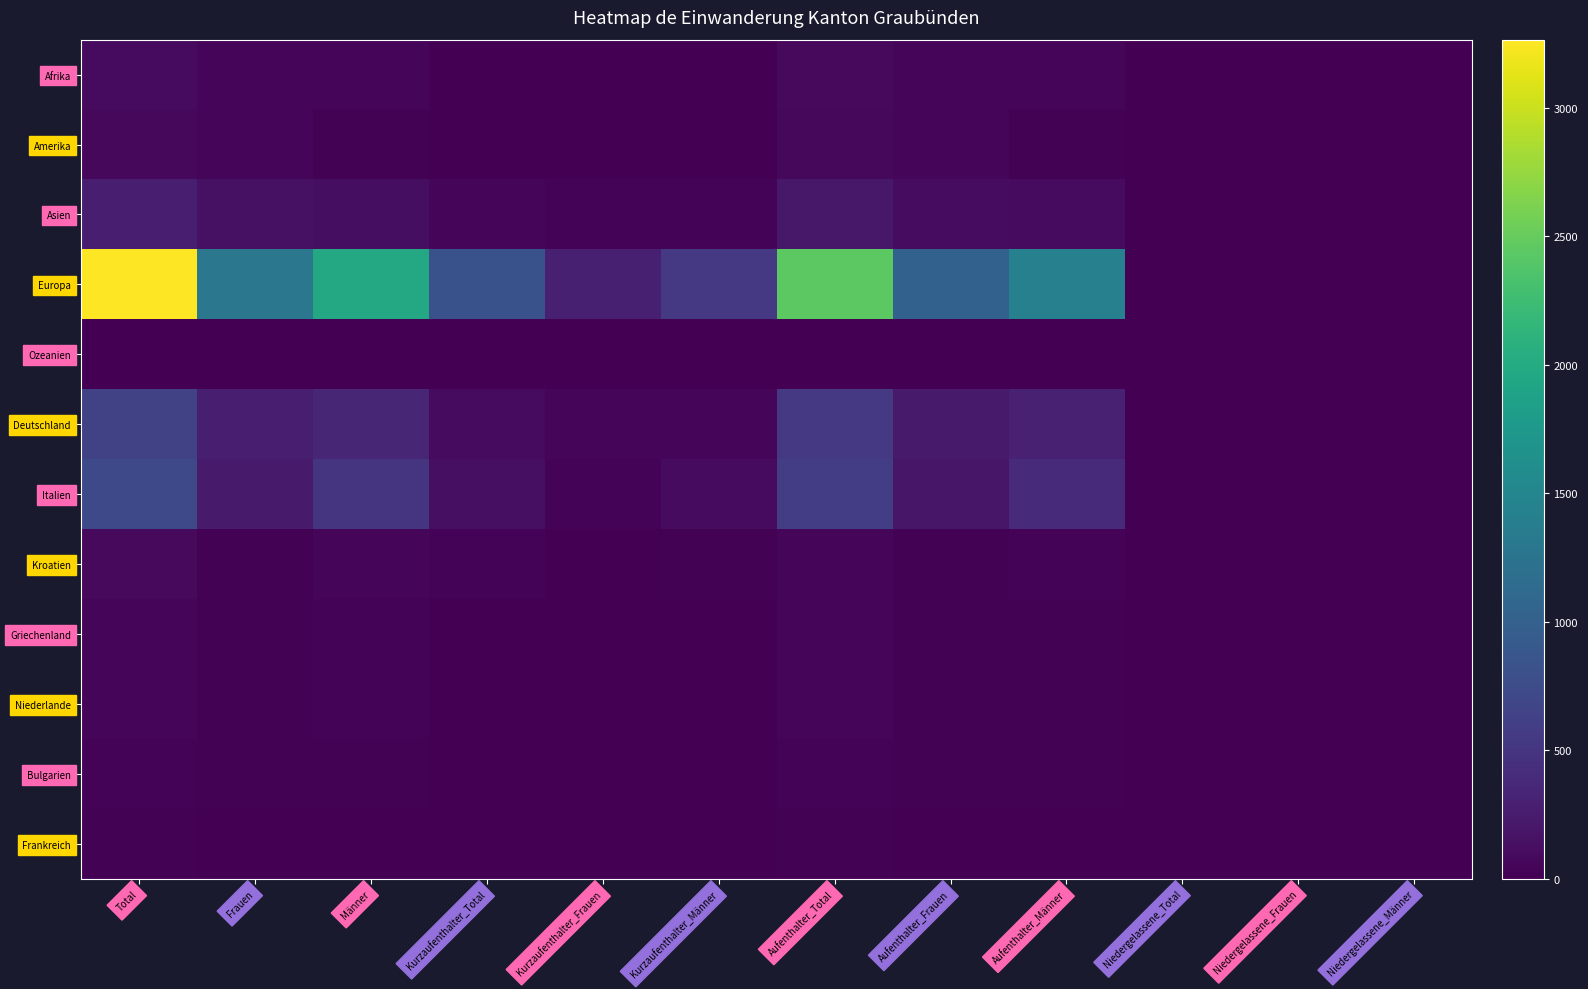

Count the number of data series in this chart.

12